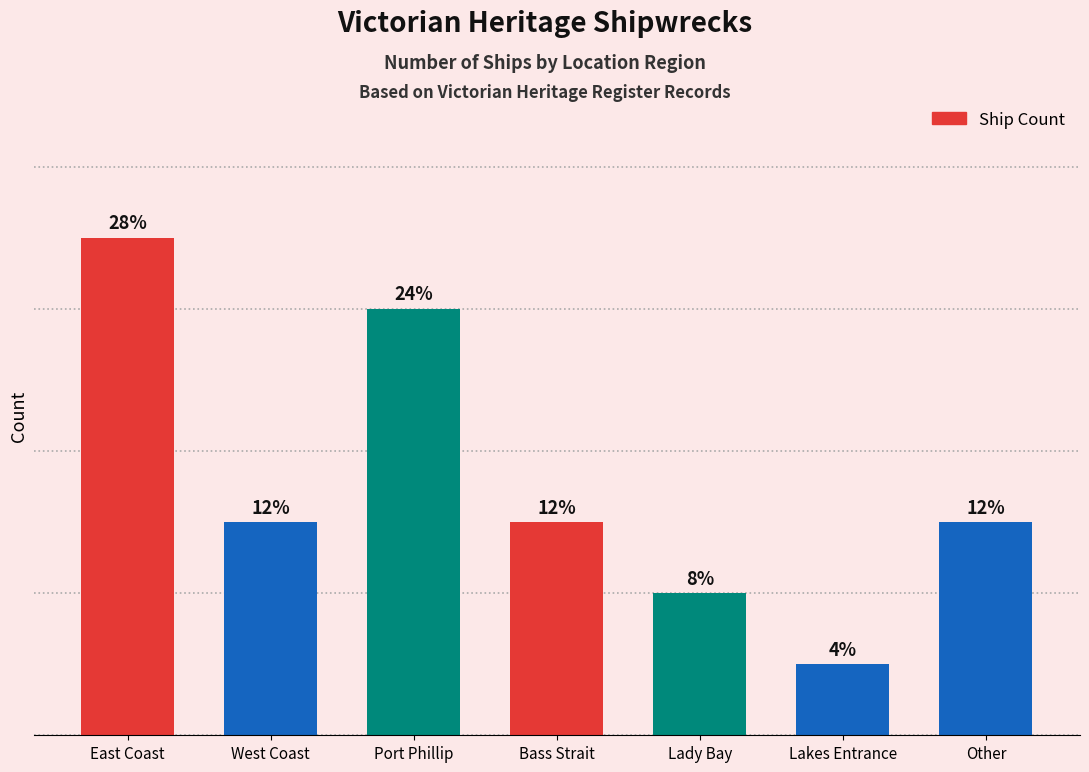

Does the chart contain stacked bars?

No